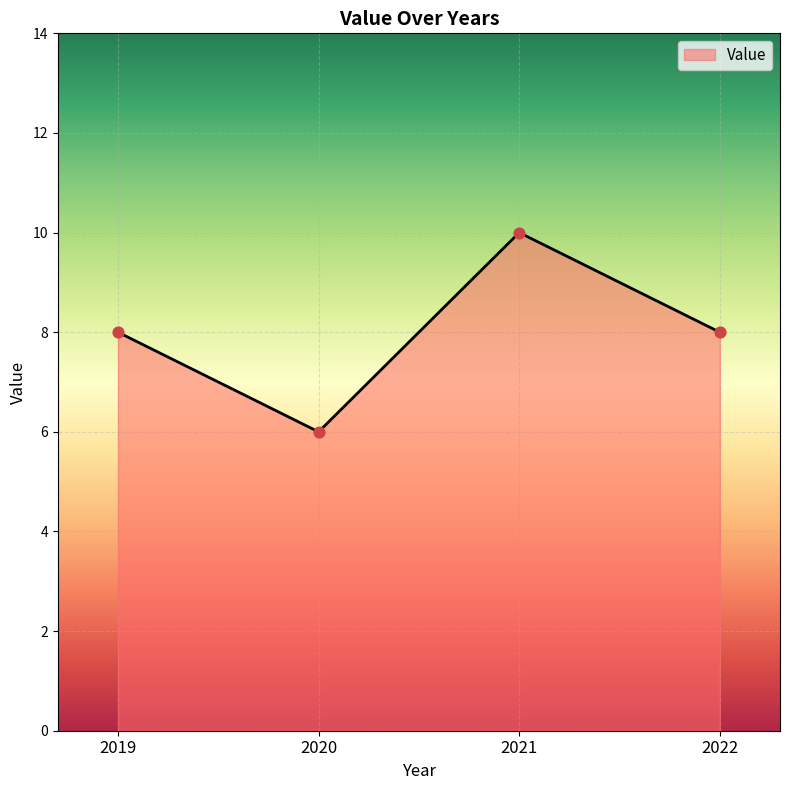

Which has a higher value, 2022 or 2020?

2022